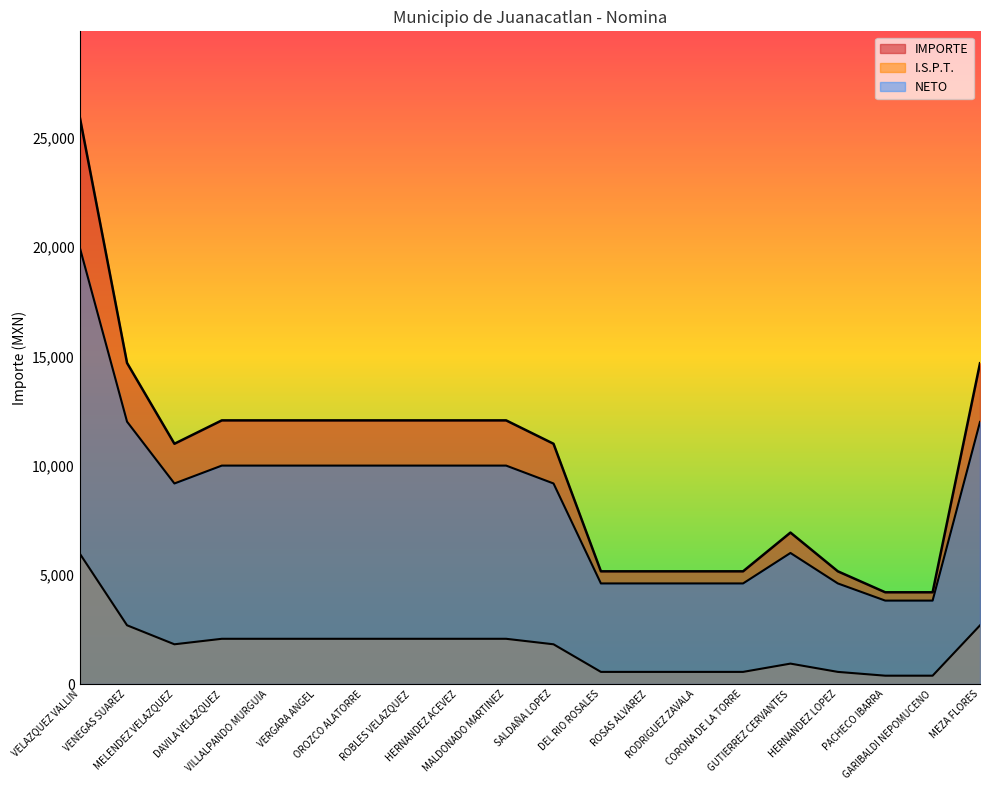

How many values in the I.S.P.T. series exceed 2070?

10